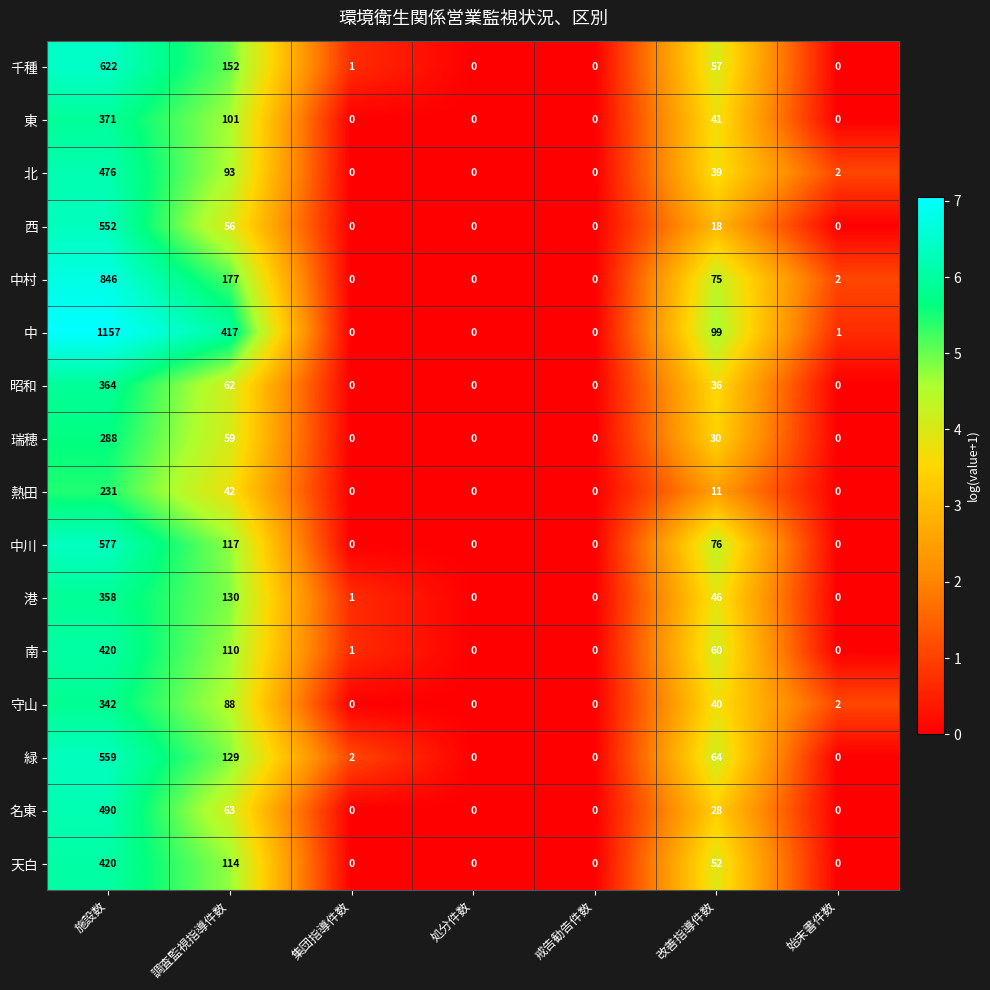

What is the sum of all 緑 values?

754